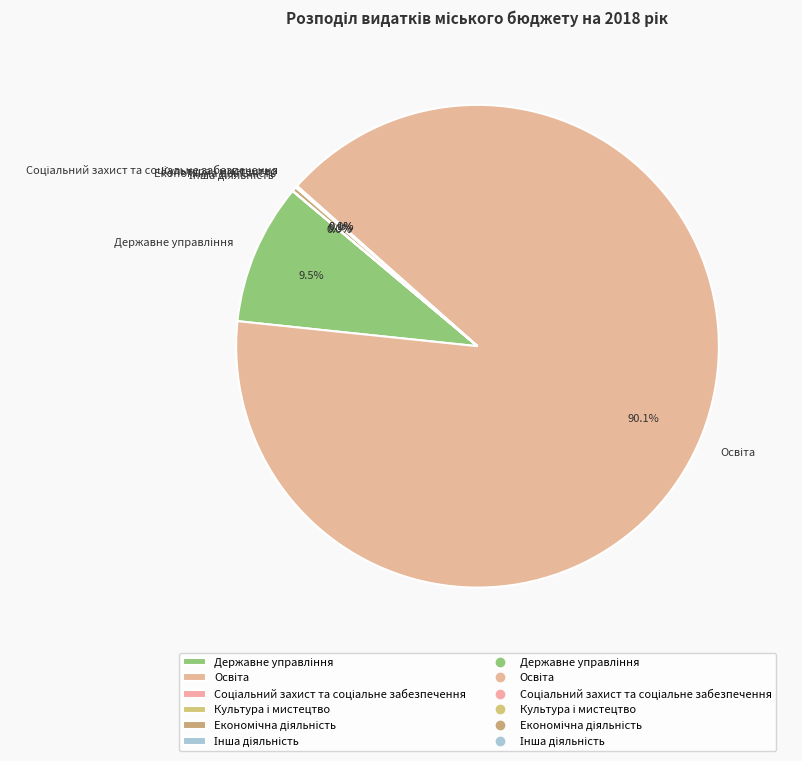

Is there any slice that represents more than half of the pie?

Yes